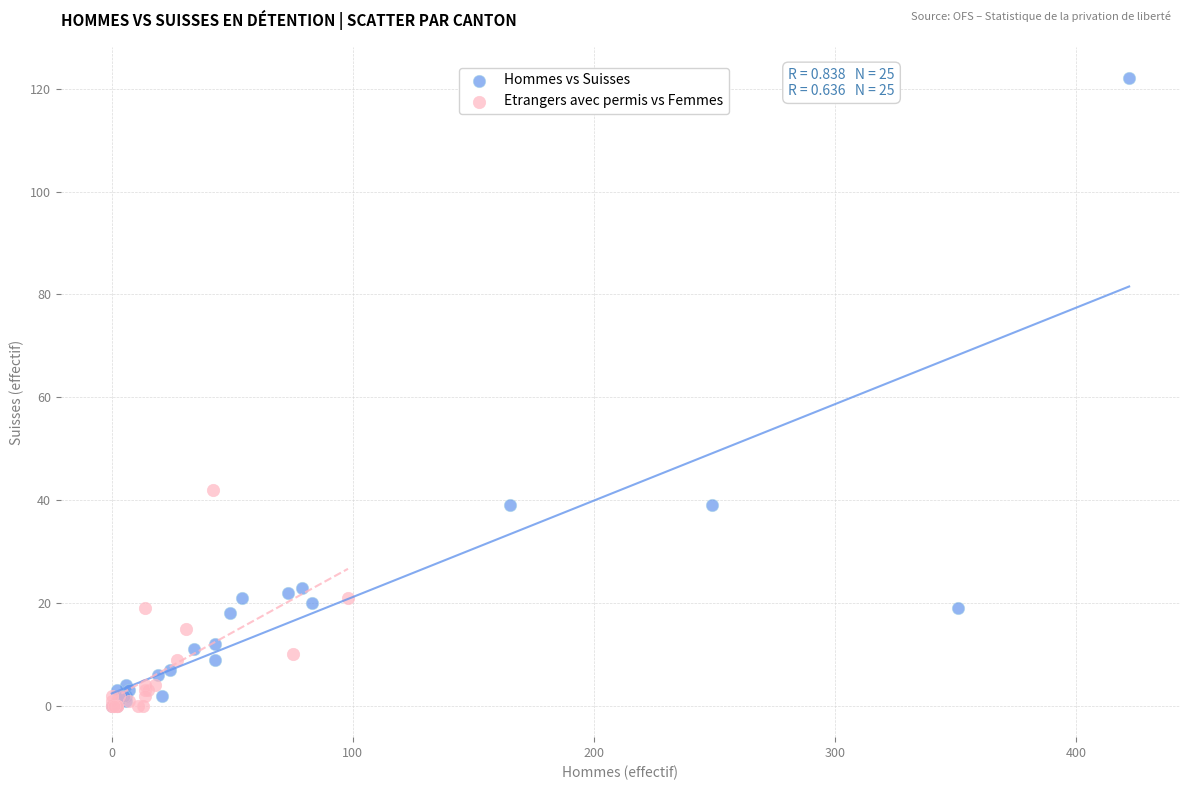

What are all the series names shown in the legend?

Hommes vs Suisses, Etrangers avec permis vs Femmes